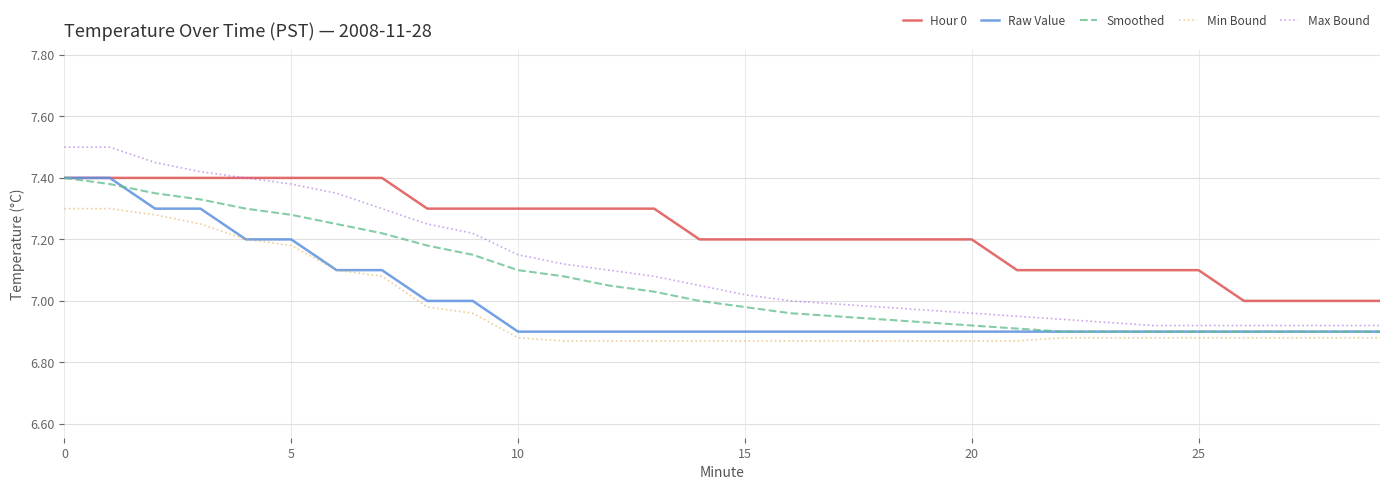

Which series has the largest total across all categories?

Hour 0